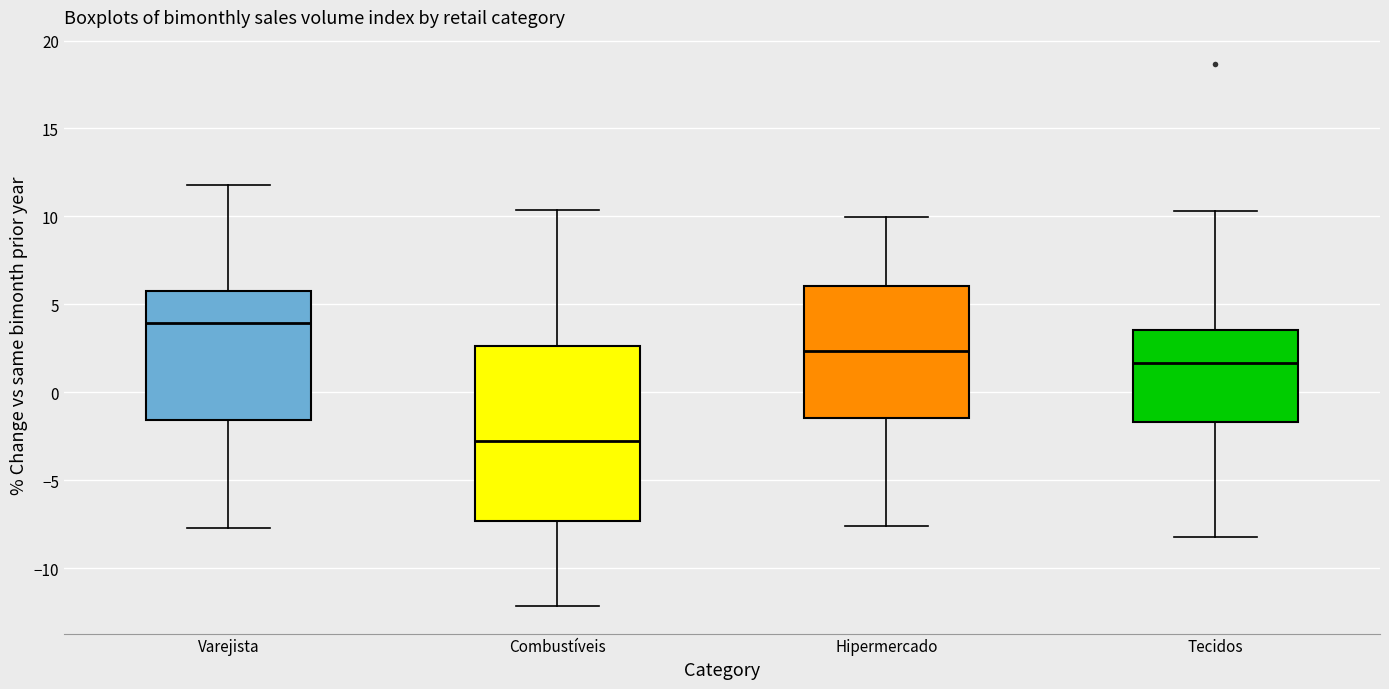

Reading left to right, read every box against the y-axis: the position of its median line, the range the box covers, and the ends of its whiskers. The values are not printed on the chart, so give them approximately, as read against the axis.

Varejista: median 4.0, box -1.5 to 5.5, whiskers -7.5 to 12.0
Combustíveis: median -3.0, box -7.5 to 2.5, whiskers -12.0 to 10.5
Hipermercado: median 2.5, box -1.5 to 6.0, whiskers -7.5 to 10.0
Tecidos: median 1.5, box -1.5 to 3.5, whiskers -8.0 to 10.5